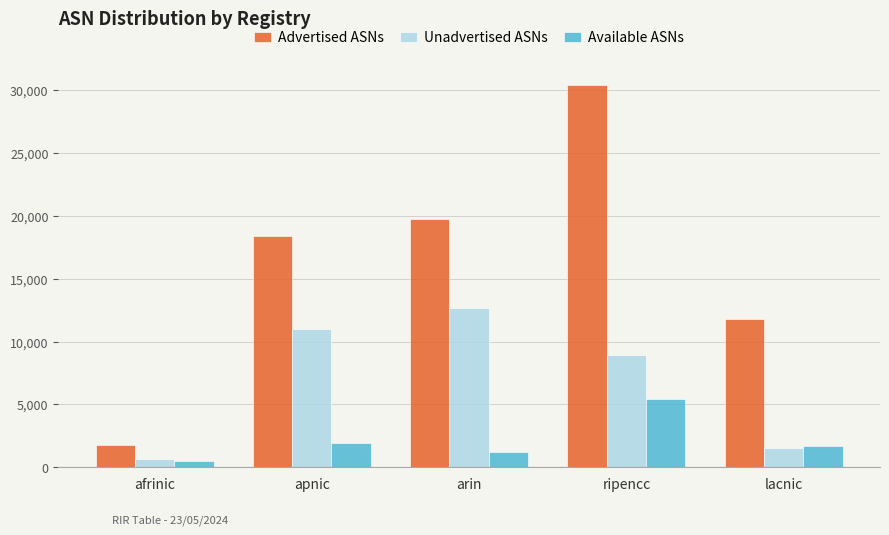

At which category is the sum across all series the highest?

ripencc